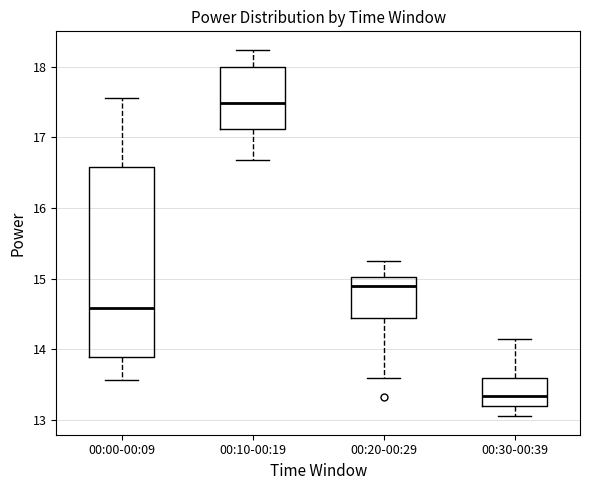

Where does the lower whisker of the box for 00:00-00:09 end on the y-axis? The values are not printed on the chart, so give them approximately, as read against the axis.

13.6